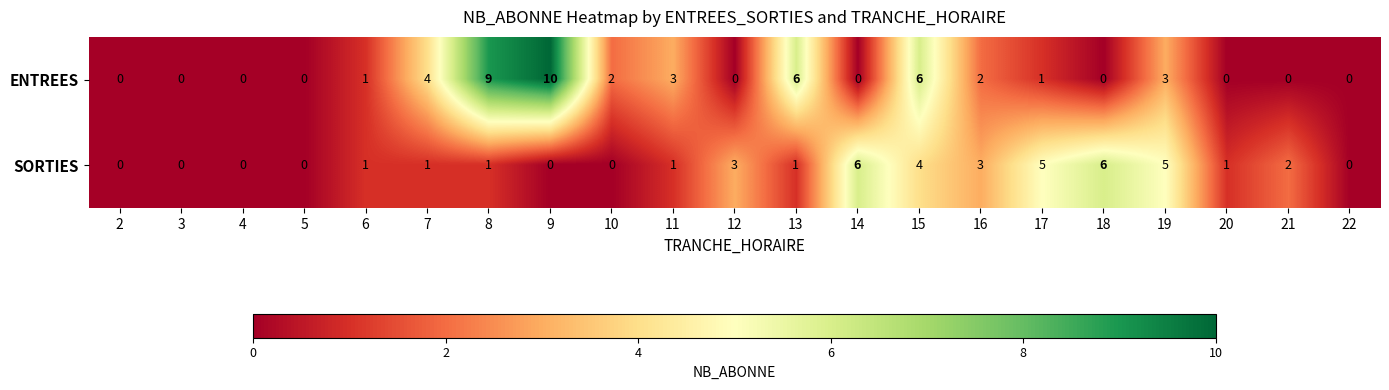

Which series has the widest spread of values?

ENTREES